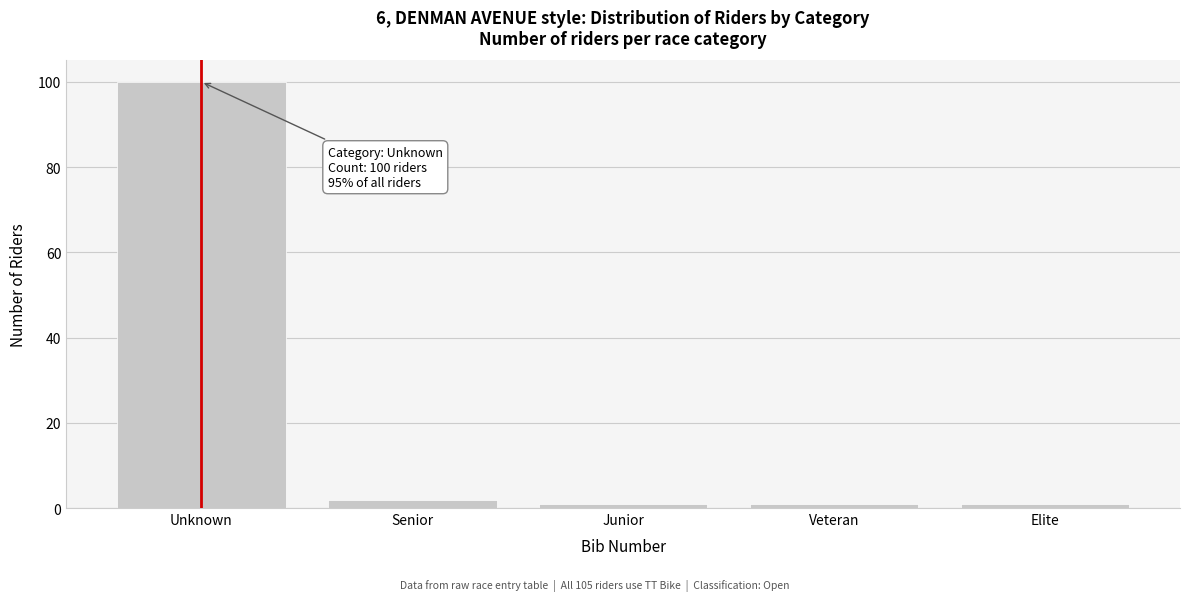

Reading right to left, extract all data points from this chart.

1	1	1	2	100